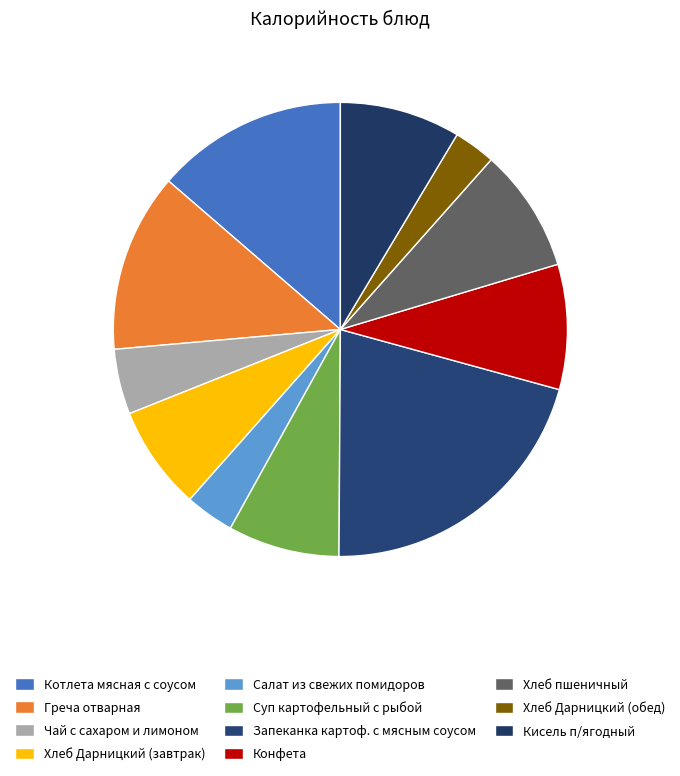

Approximately how many times larger is the value at Хлеб пшеничный compared to Конфета?

1.0